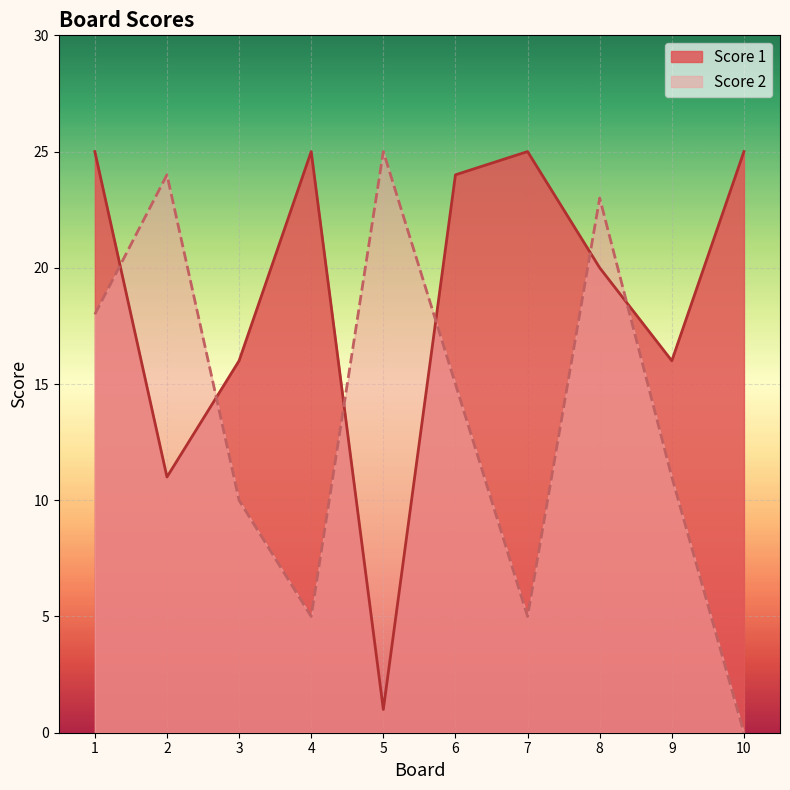

Is it true that Score 2 equals 5 at 7?

True